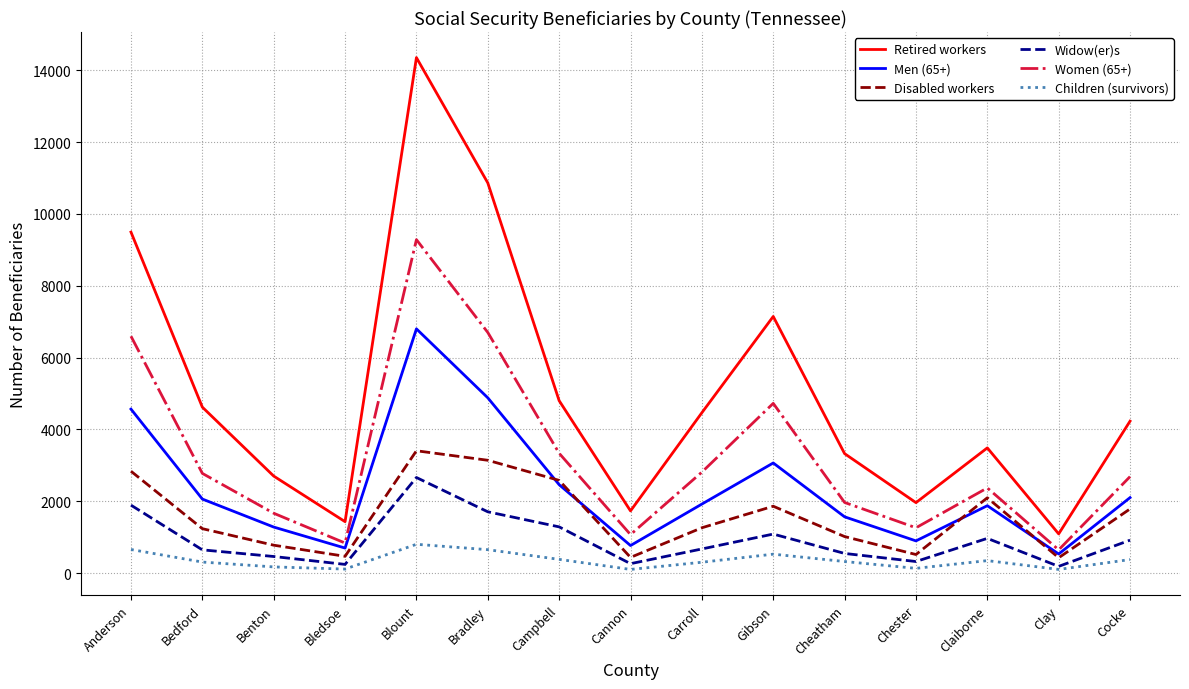

Which series has the widest spread of values?

Retired workers